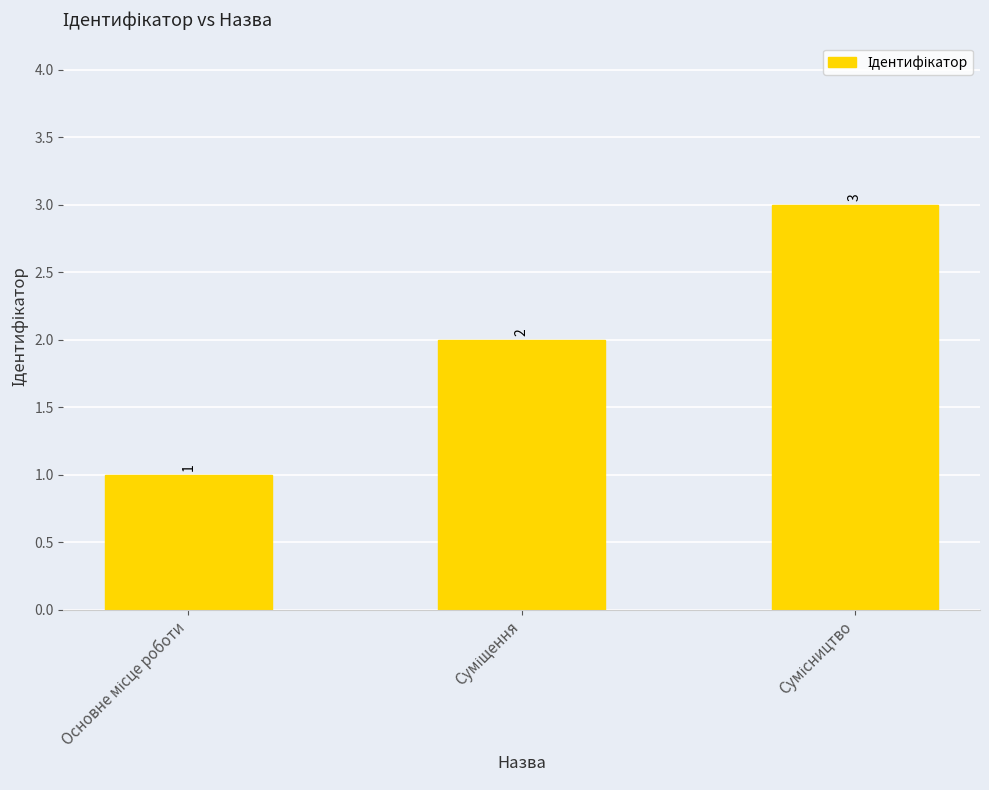

What is the sum of all values?

6